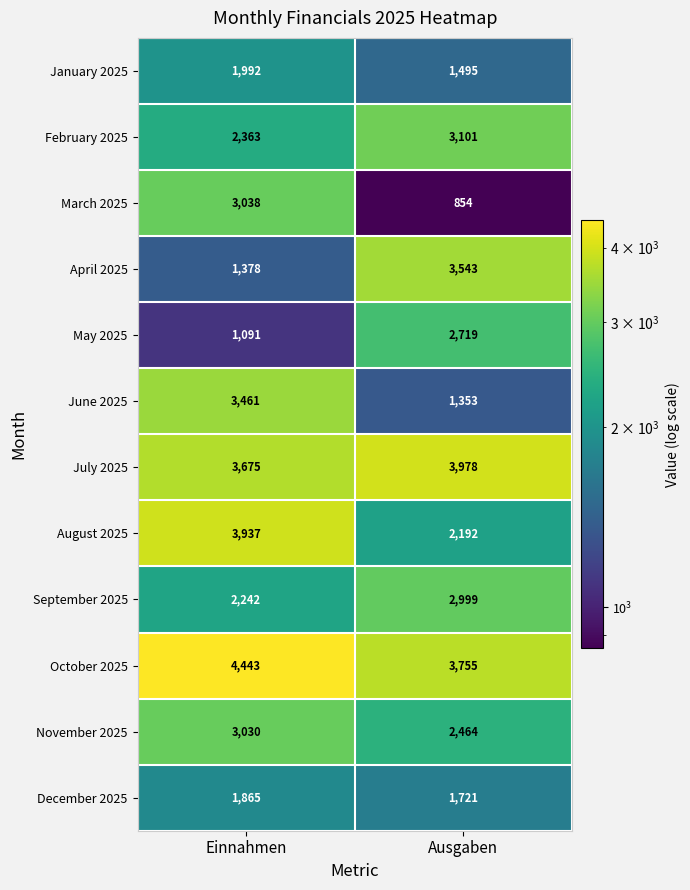

Which series has the largest range (max minus min)?

March 2025